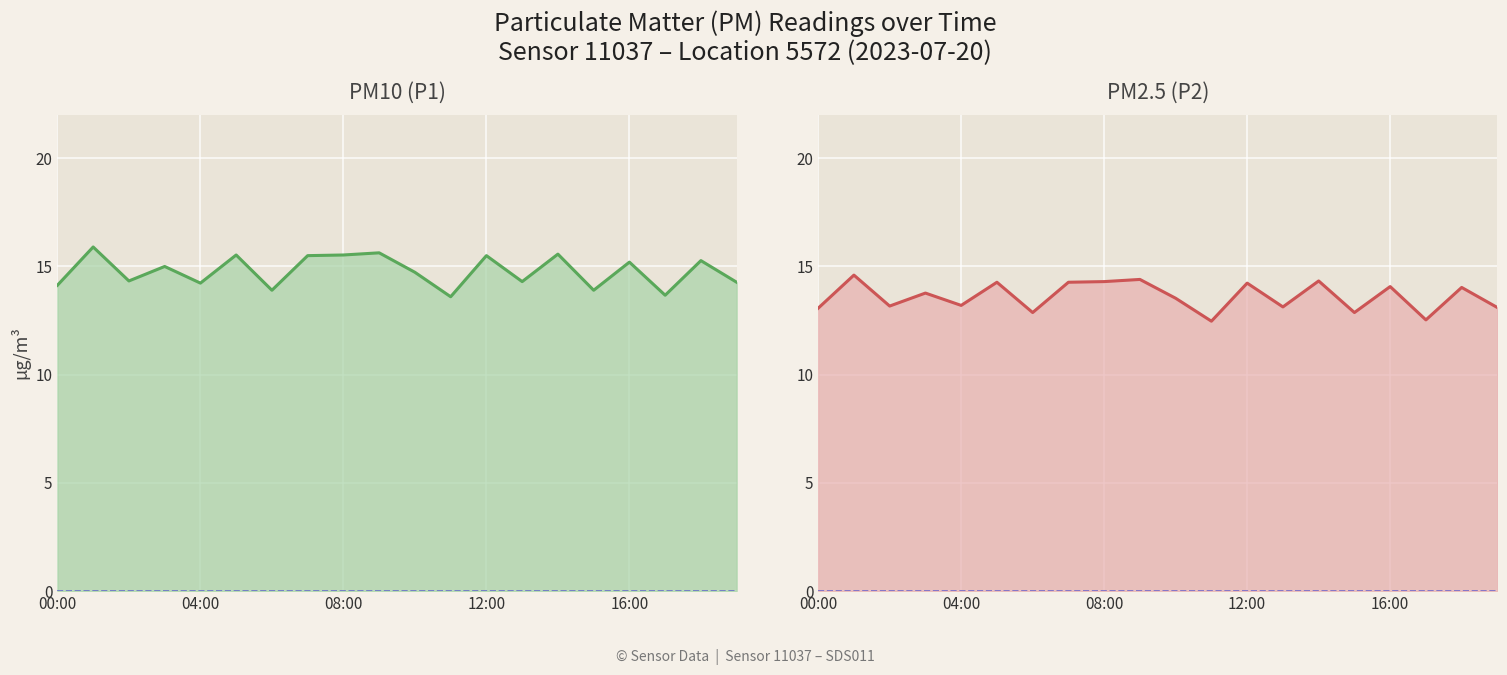

How many values in the P2 line series are below 13?

4